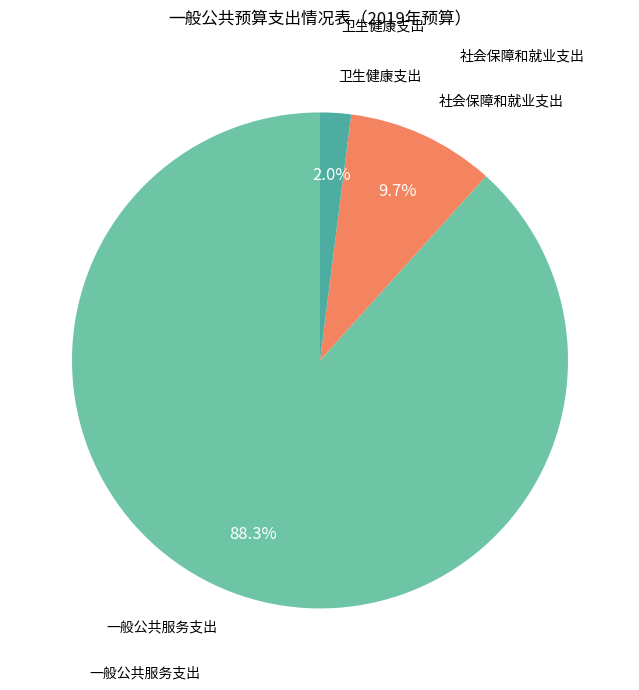

Does any single category account for the majority?

Yes